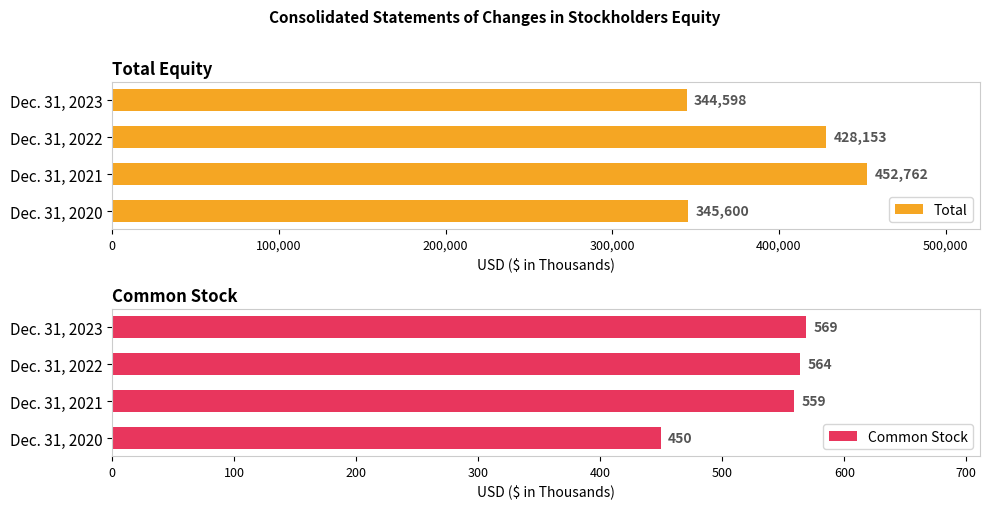

At which label is Total closest to 398680?

Dec. 31, 2022